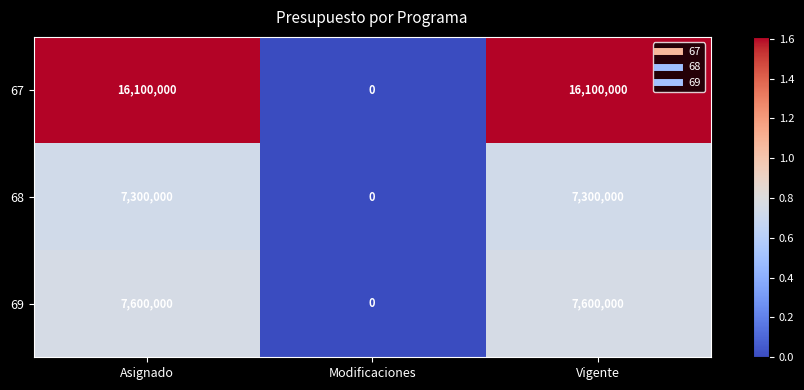

How many series are shown in this chart?

3